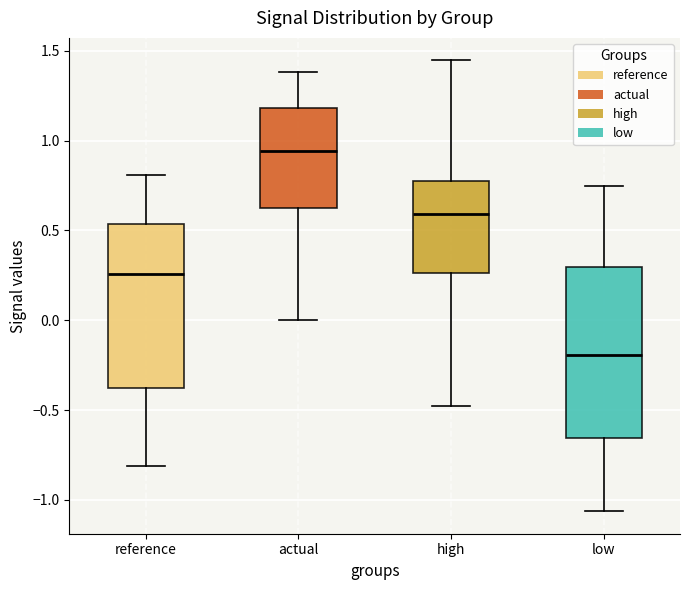

Where does the lower whisker of the box for high end on the y-axis? The values are not printed on the chart, so give them approximately, as read against the axis.

-0.50